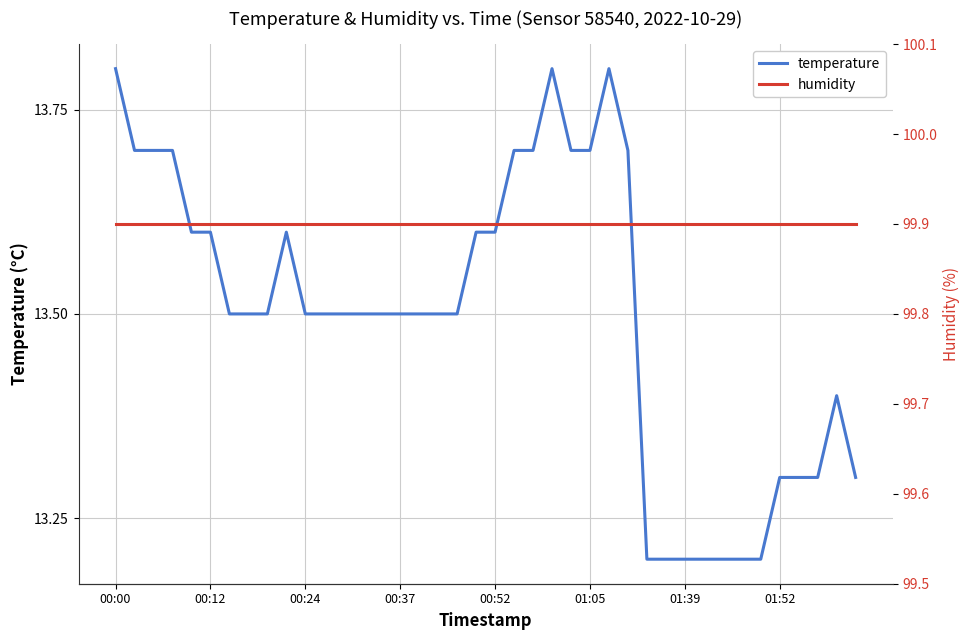

What is the difference between the temperature values at 11 and 36?

0.2